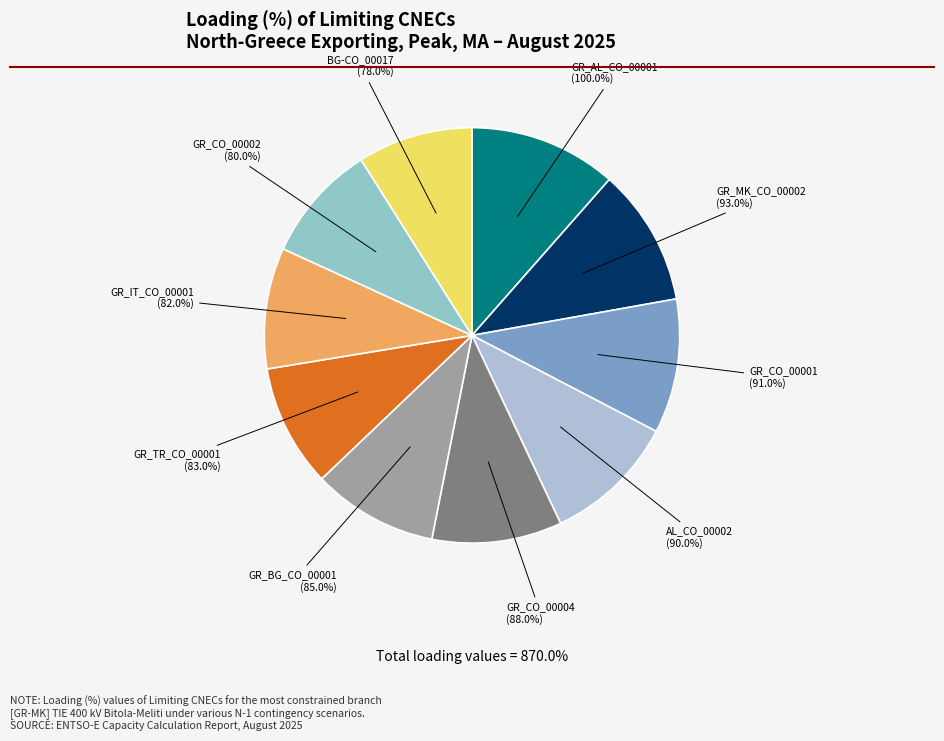

Is there a majority slice in this chart?

No